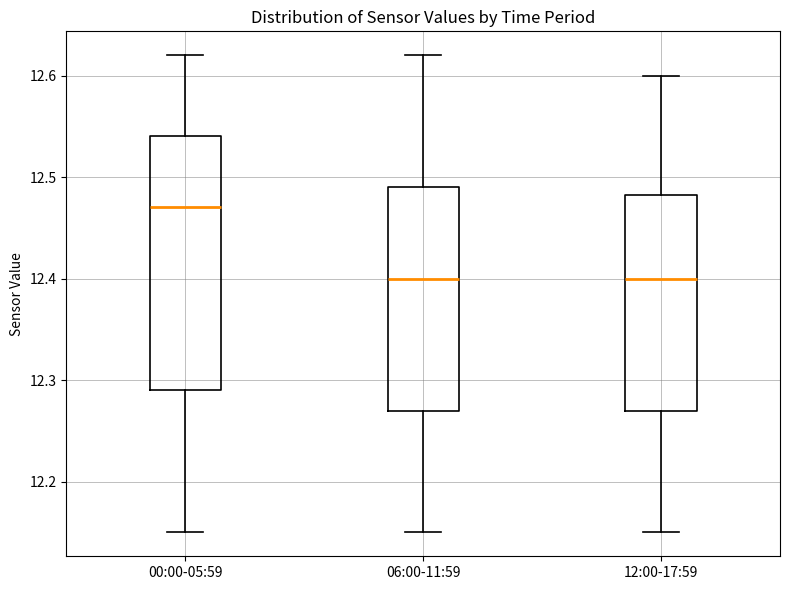

Where is the upper edge of the box for 12:00-17:59 on the y-axis? The values are not printed on the chart, so give them approximately, as read against the axis.

12.48